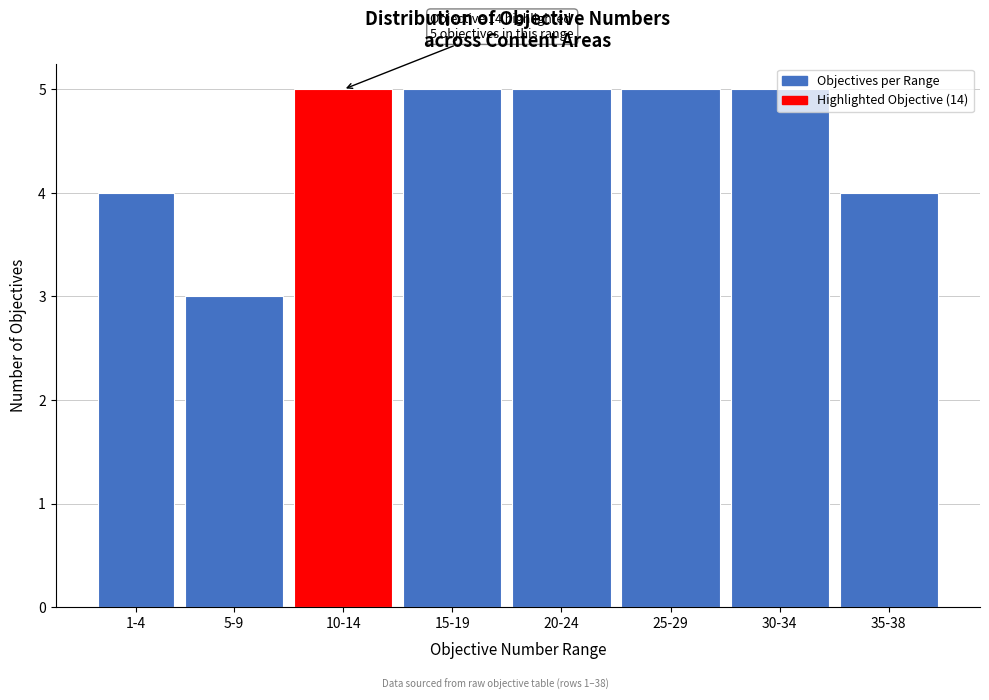

What is the greatest value displayed?

5